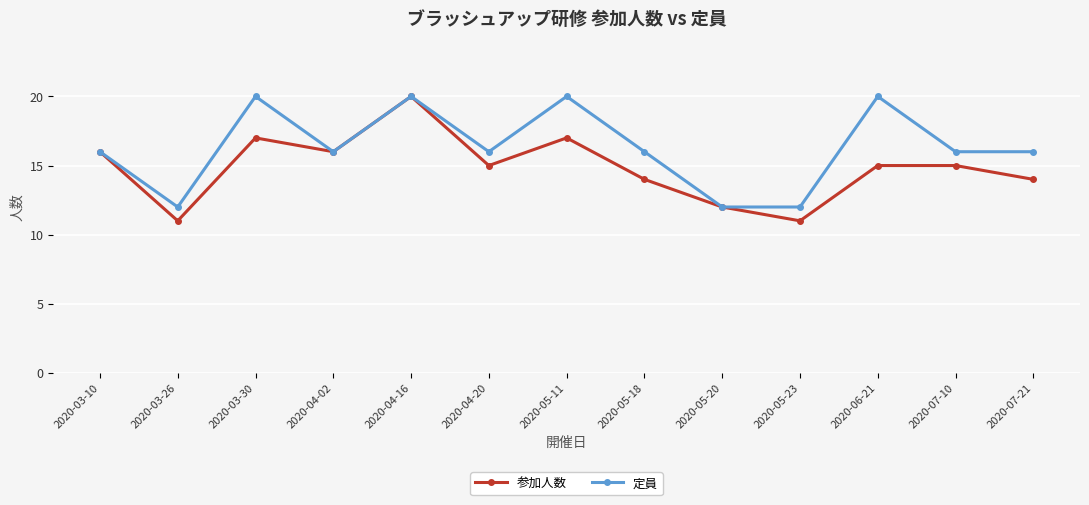

Reading right to left, extract all data points from this chart.

参加人数: 2020-07-21=14	2020-07-10=15	2020-06-21=15	2020-05-23=11	2020-05-20=12	2020-05-18=14	2020-05-11=17	2020-04-20=15	2020-04-16=20	2020-04-02=16	2020-03-30=17	2020-03-26=11	2020-03-10=16
定員: 2020-07-21=16	2020-07-10=16	2020-06-21=20	2020-05-23=12	2020-05-20=12	2020-05-18=16	2020-05-11=20	2020-04-20=16	2020-04-16=20	2020-04-02=16	2020-03-30=20	2020-03-26=12	2020-03-10=16